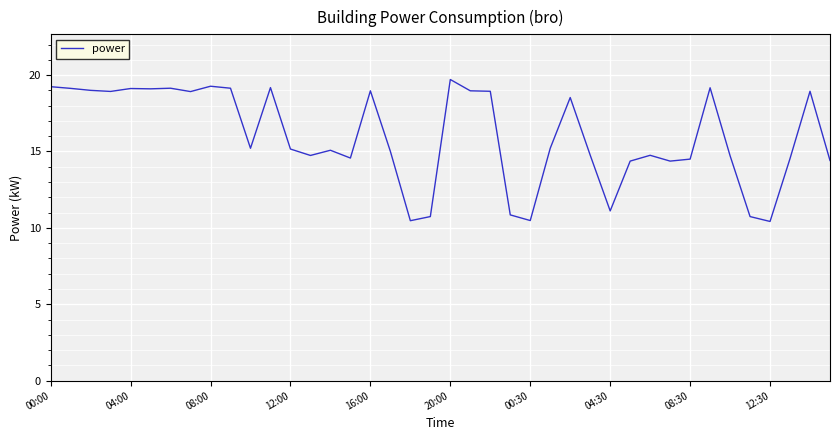

What is the difference between the maximum and minimum values?

9.3